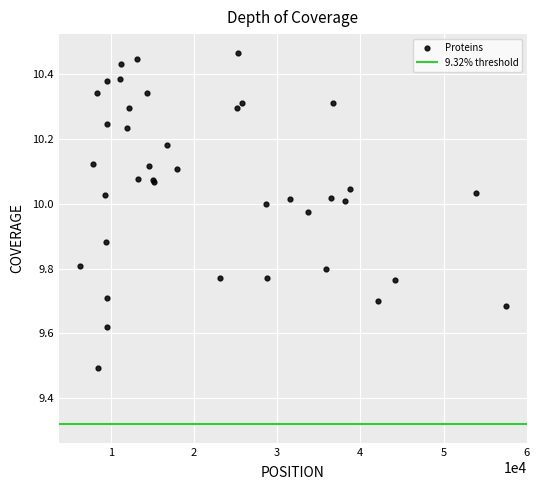

What Y value in the scatter plot is closest to 9?

9.5